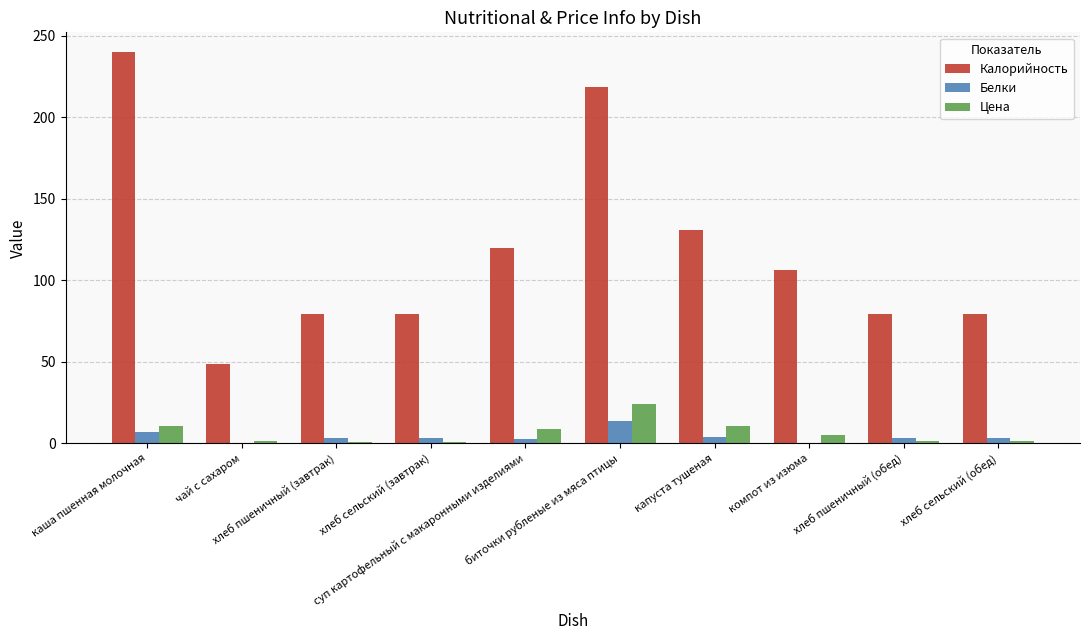

What is the sum of all Цена values?

66.6